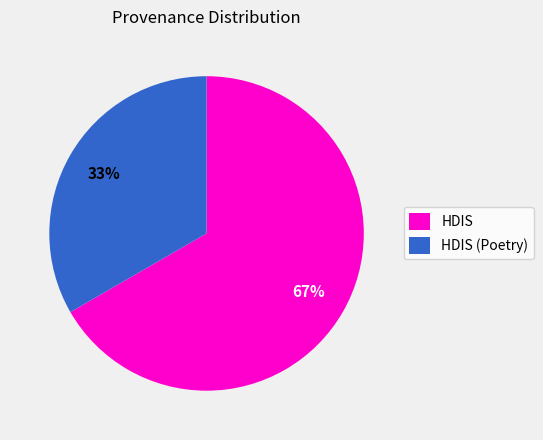

Approximately how many times larger is the value at HDIS compared to HDIS (Poetry)?

2.0